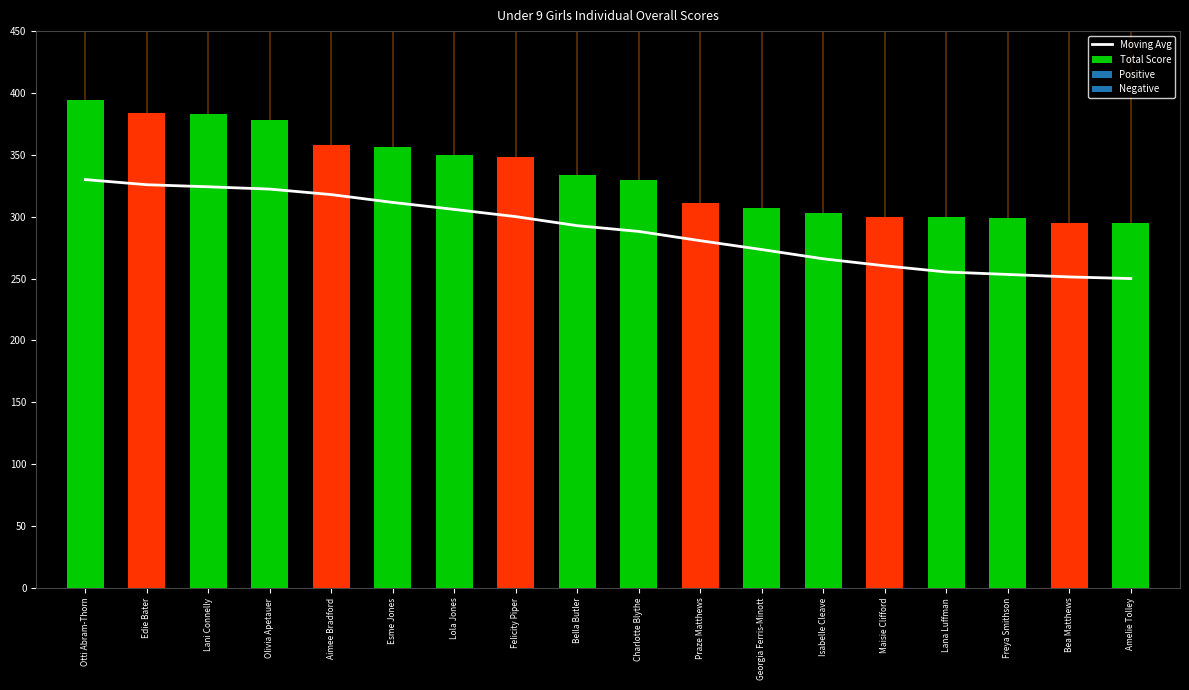

What is the difference between the second highest and second lowest values in the Total Score series?

89